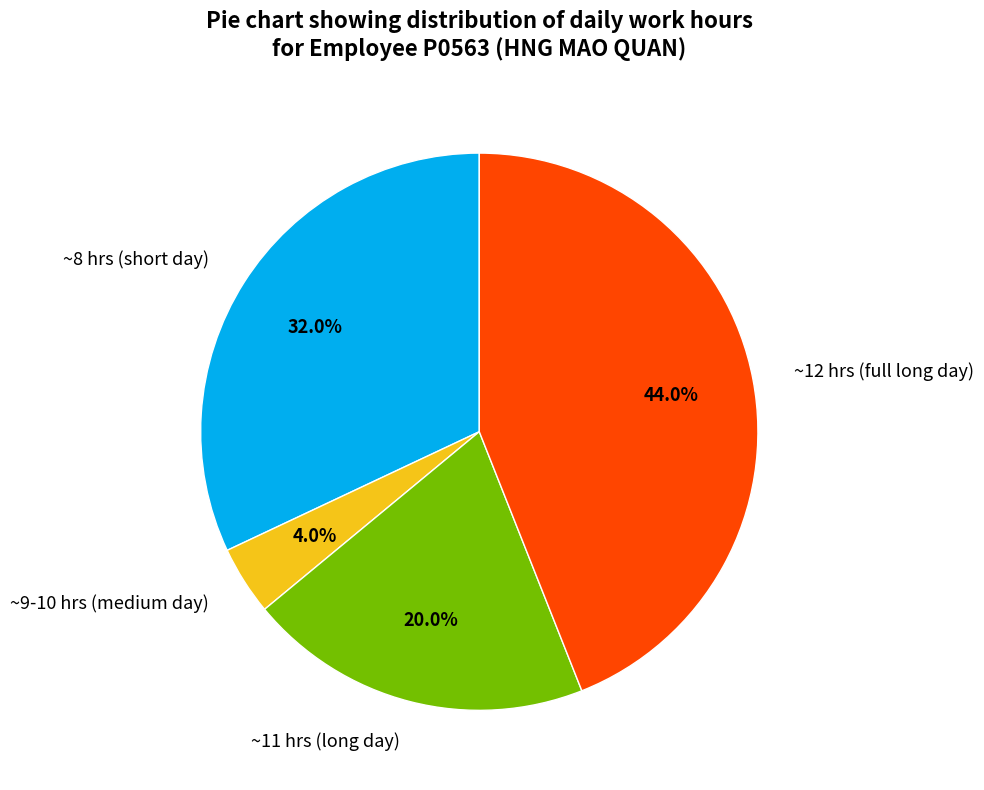

Rank the categories by value from highest to lowest.

~12 hrs (full long day), ~8 hrs (short day), ~11 hrs (long day), ~9-10 hrs (medium day)